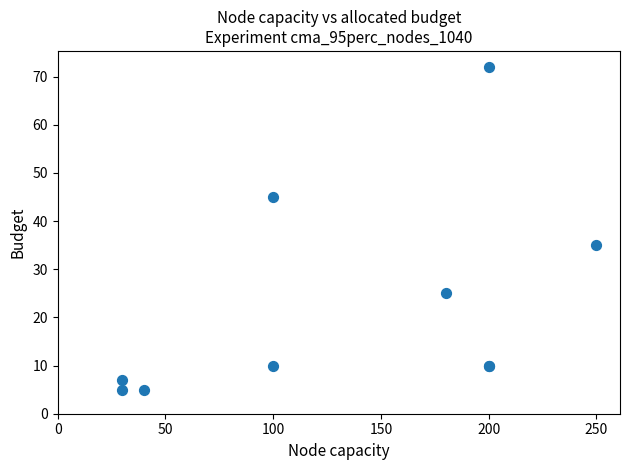

What Y value in the scatter plot is closest to 38?

35